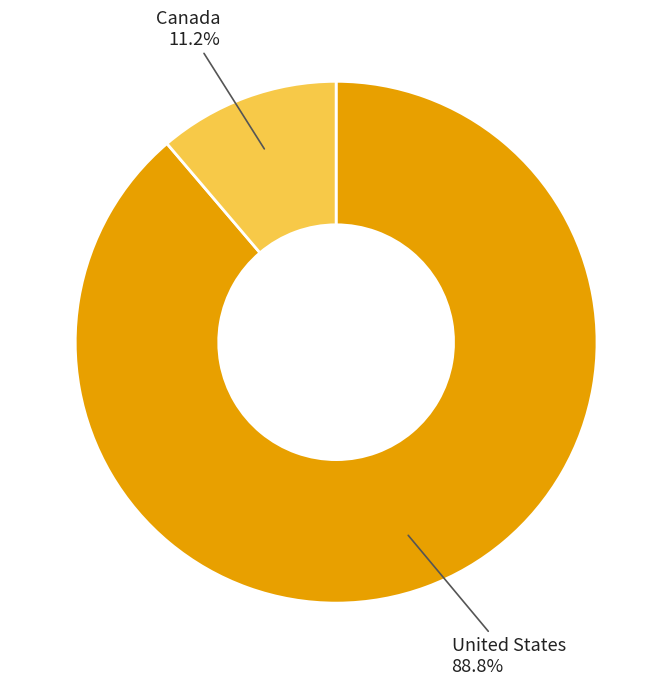

Is there any slice that represents more than half of the pie?

Yes